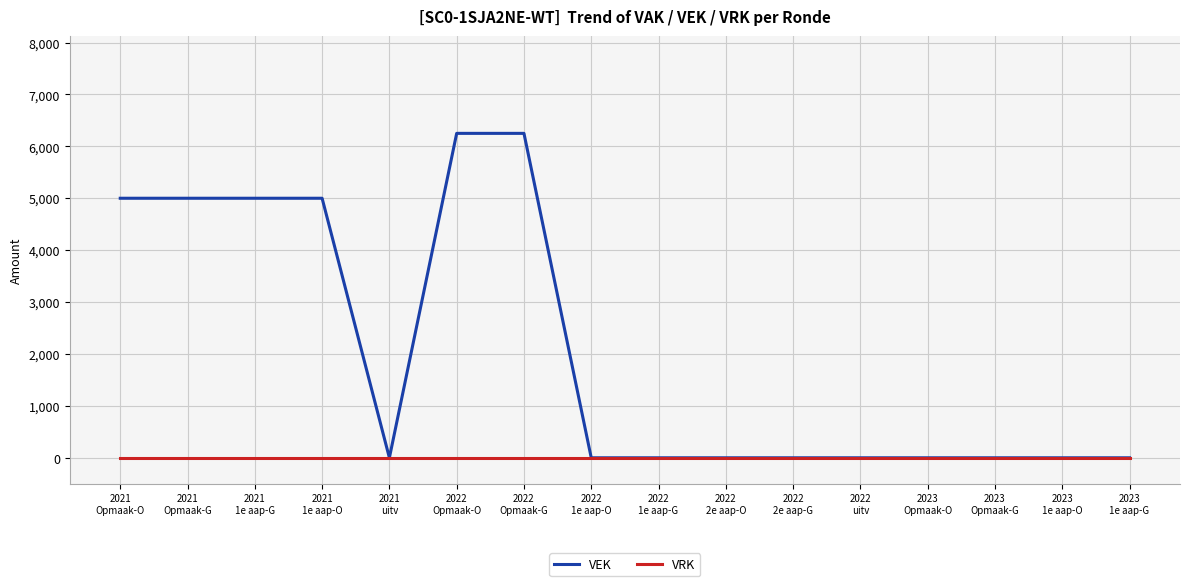

Which series has the largest range (max minus min)?

VEK